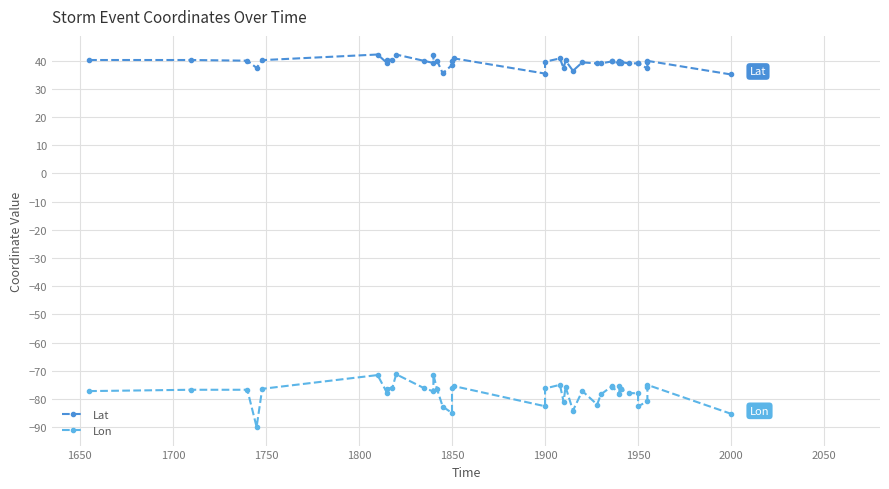

What are all the series names shown in the legend?

Lat, Lon